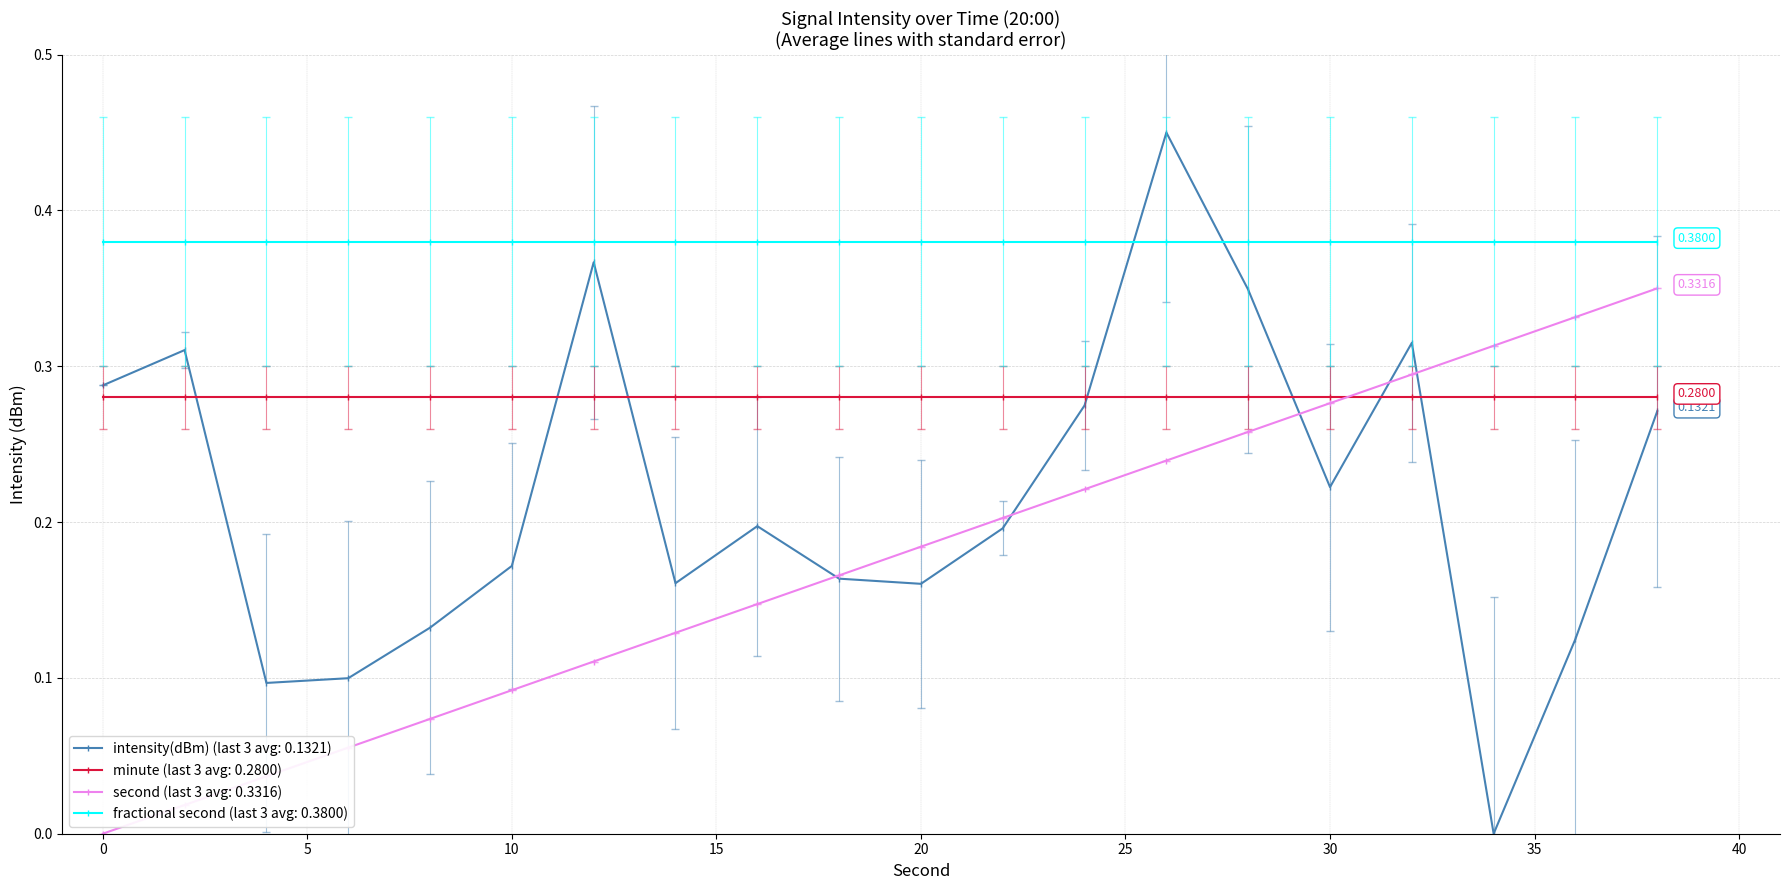

Which series has the largest range (max minus min)?

intensity(dBm) (last 3 avg: 0.1321)